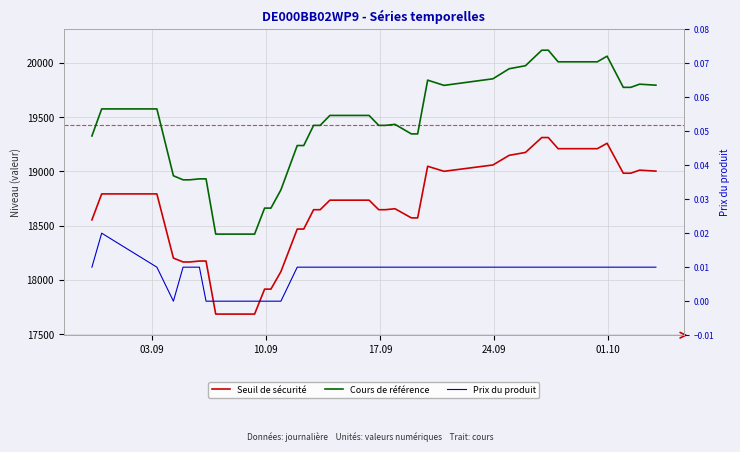

True or false: Prix du produit has more than 0 points higher than both neighbors.

True